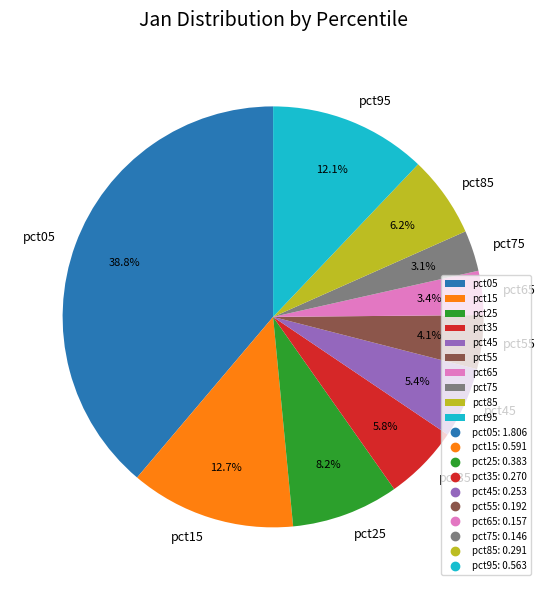

What portion of the pie excludes pct55?

95.9%